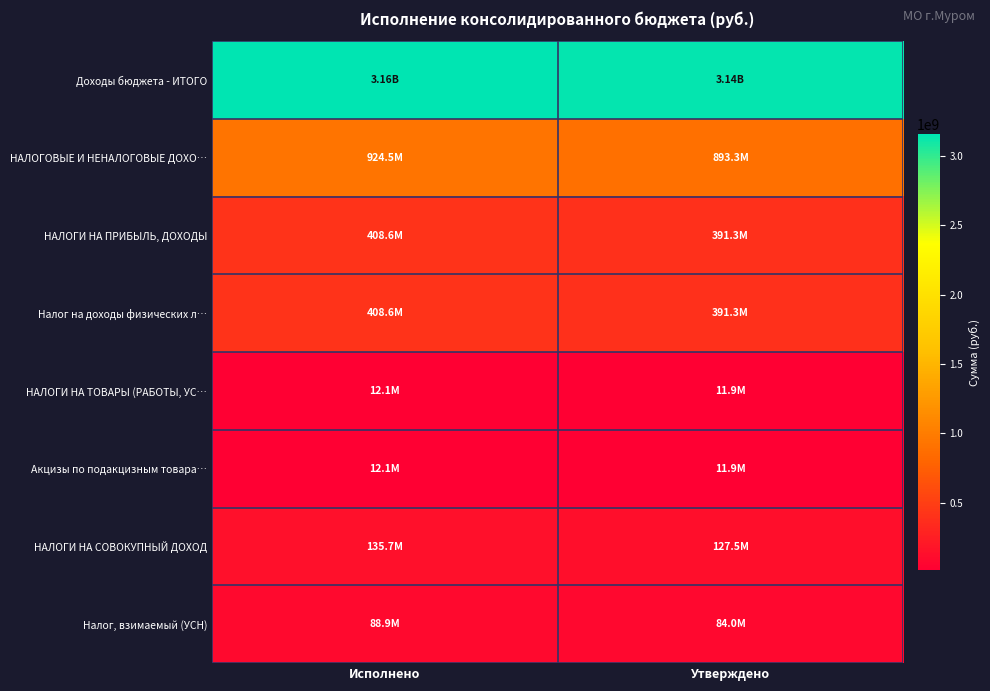

Count the number of categories in the chart.

2